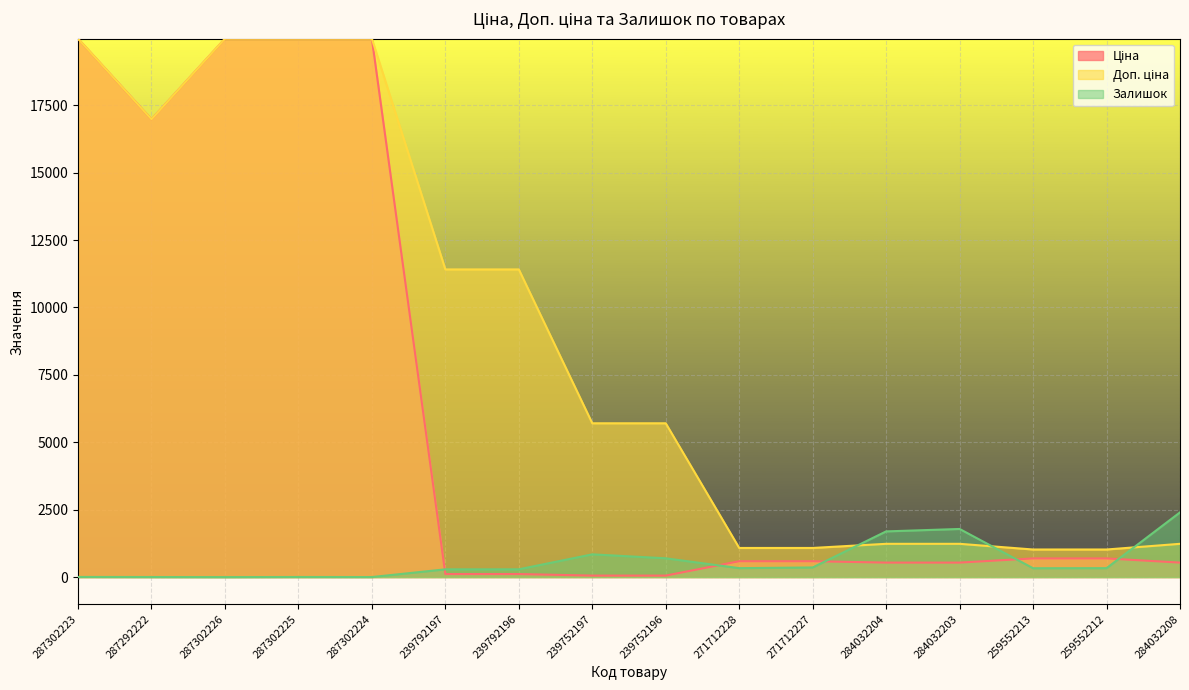

Which series has the largest range (max minus min)?

Ціна